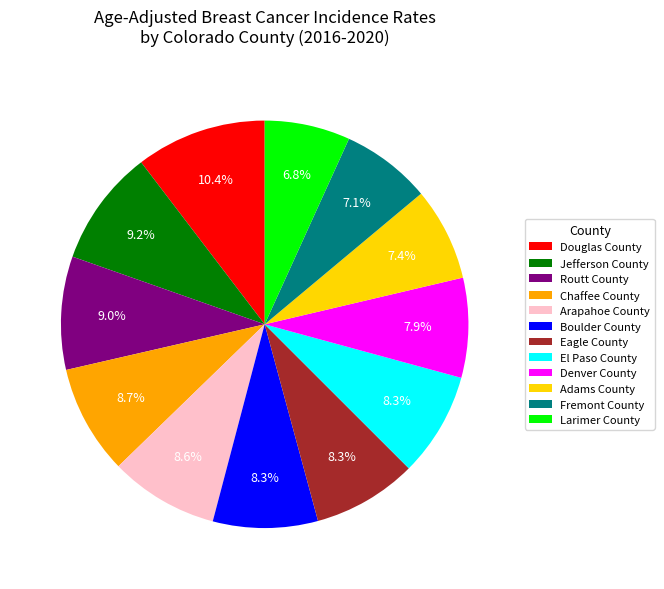

Is there a majority slice in this chart?

No